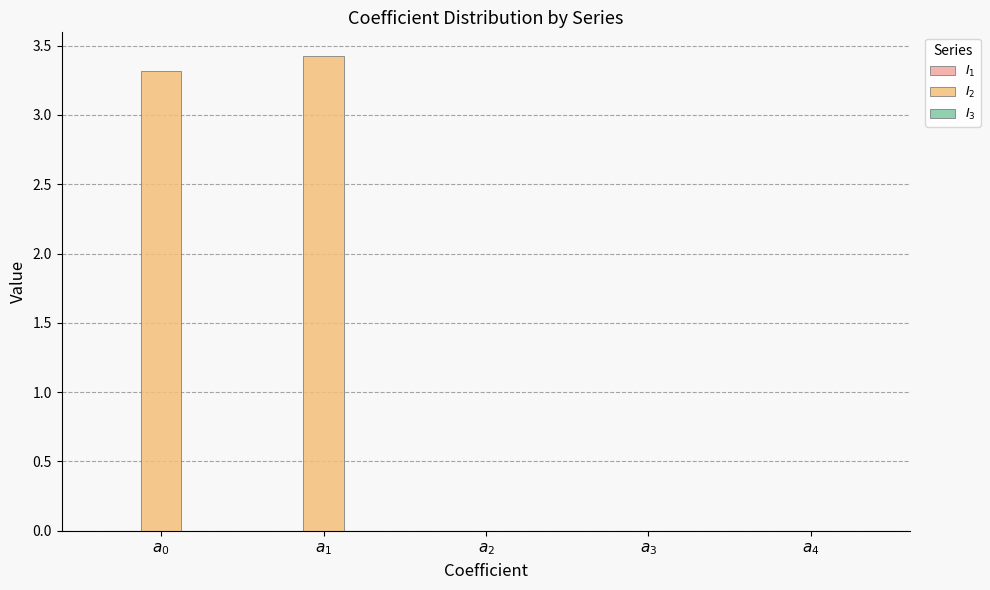

What is the maximum value shown in the chart?

3.4